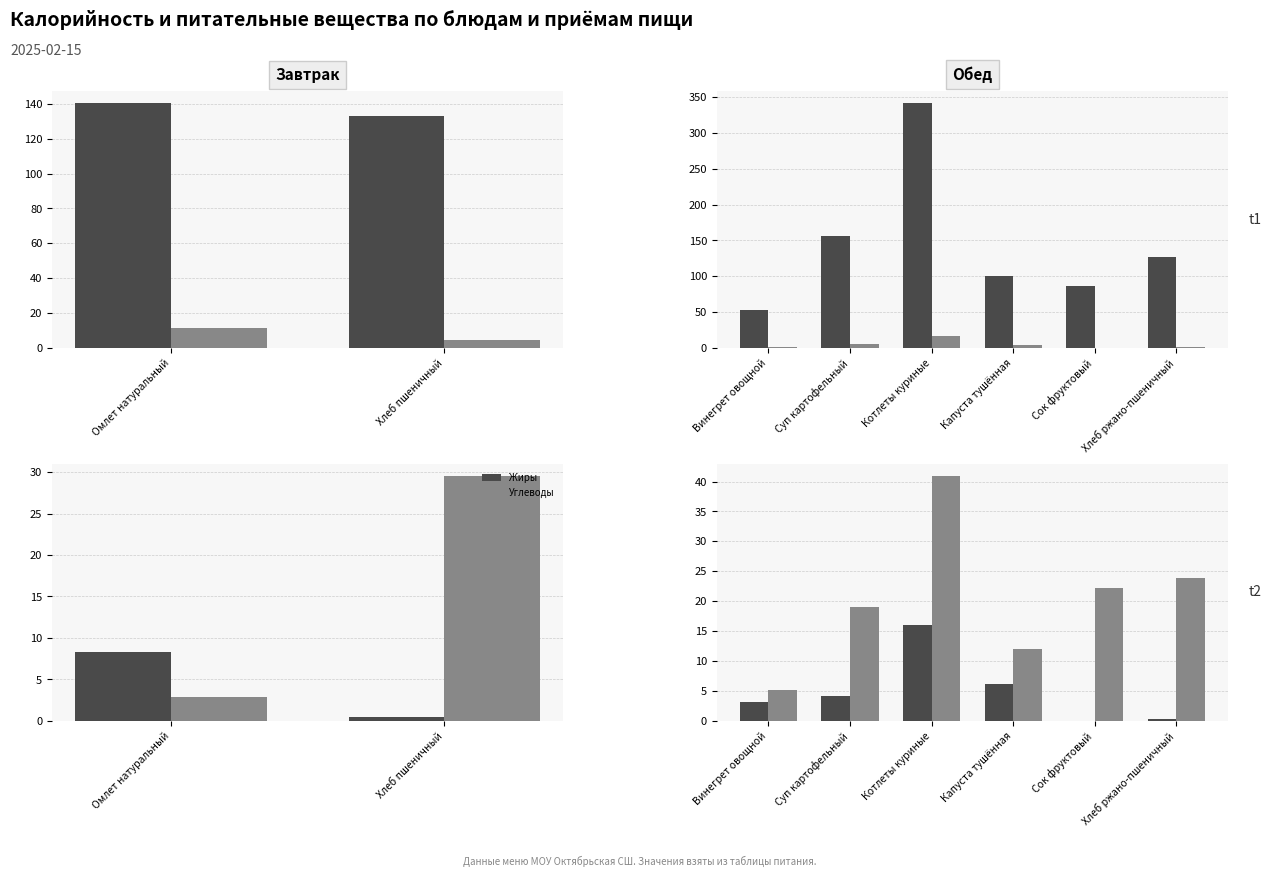

Is it true that Жиры equals 0.4 at Хлеб ржано-пшеничный?

True